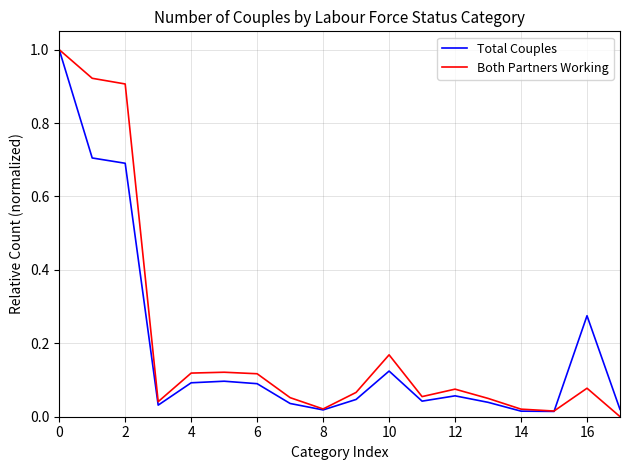

What is the difference between the second highest and minimum values in the Both Partners Working series?

0.9